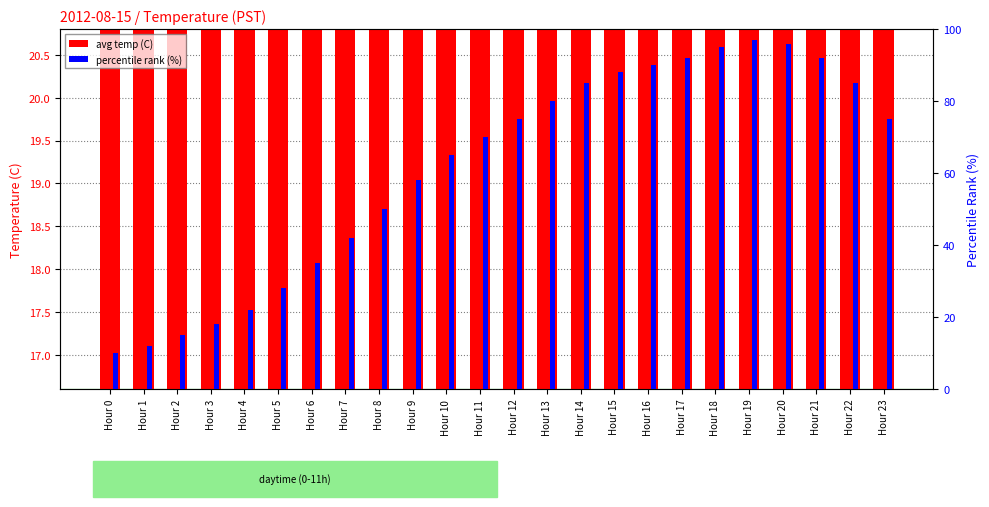

List the series in order of their peak value, lowest first.

avg temp (C), percentile rank (%)